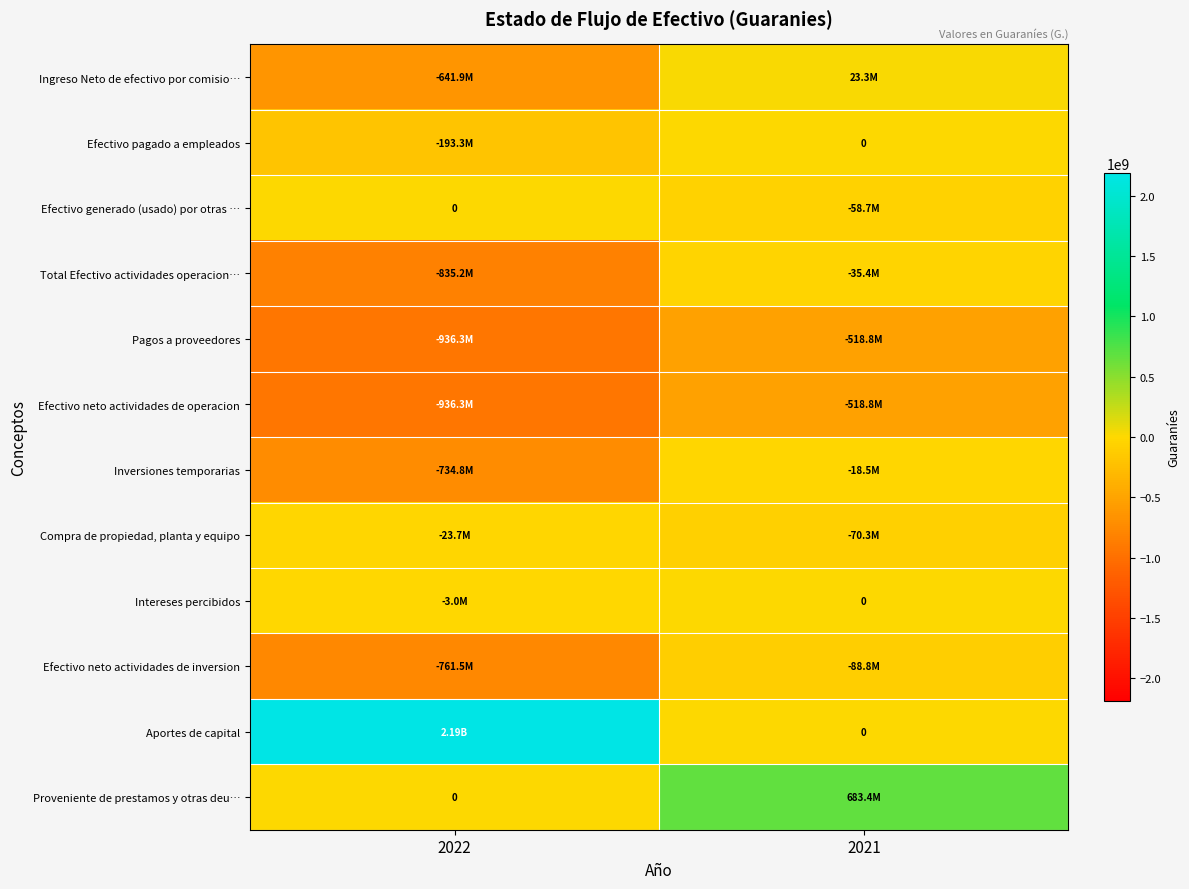

At how many categories does at least one series exceed 208655819?

2